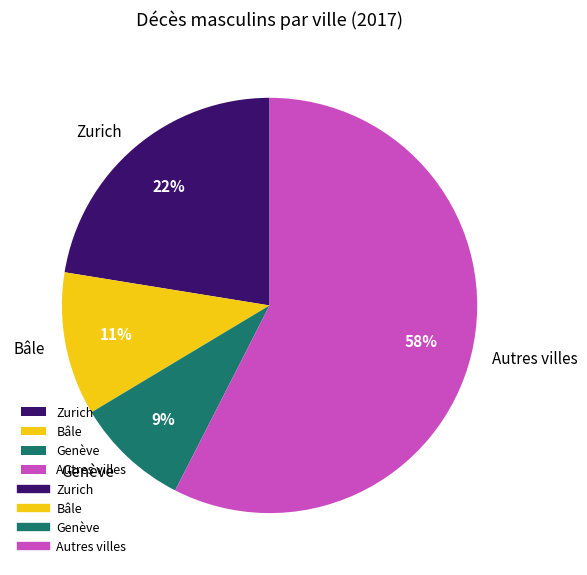

To the nearest percent, what is the difference between the largest and smallest slice percentages?

49%